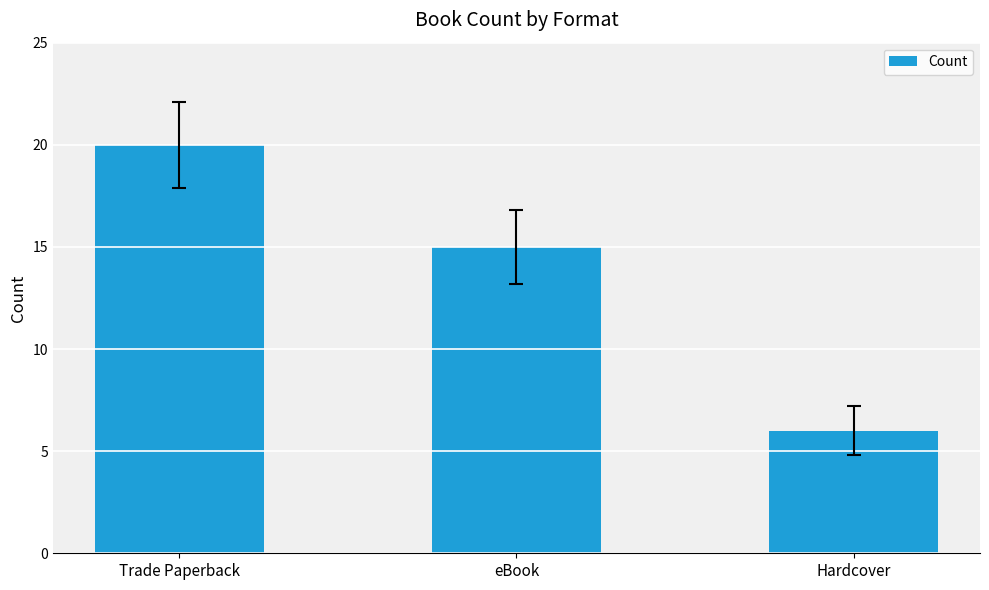

What is the difference between the values at eBook and Hardcover?

9